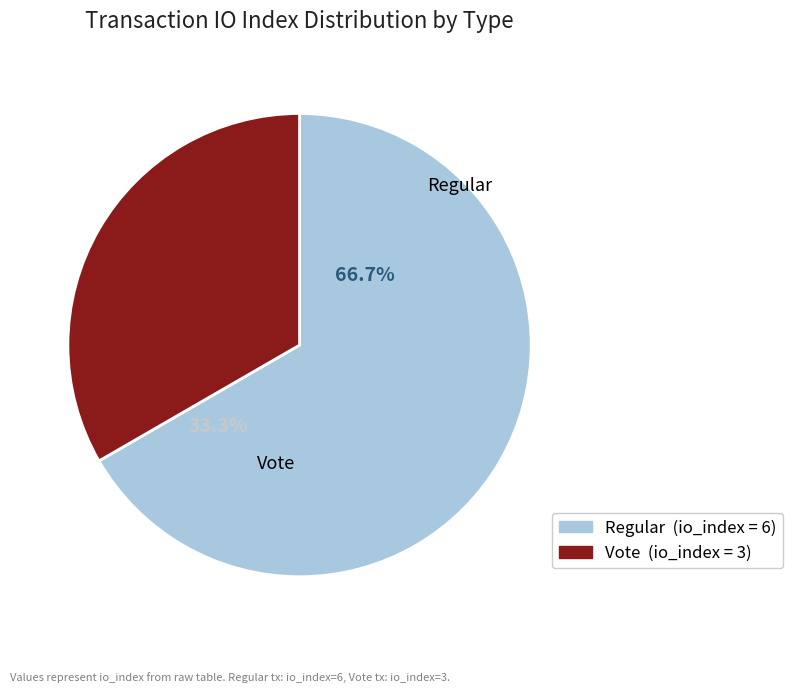

What percentage is the Vote (io_index=3) slice, to the nearest percent?

33%